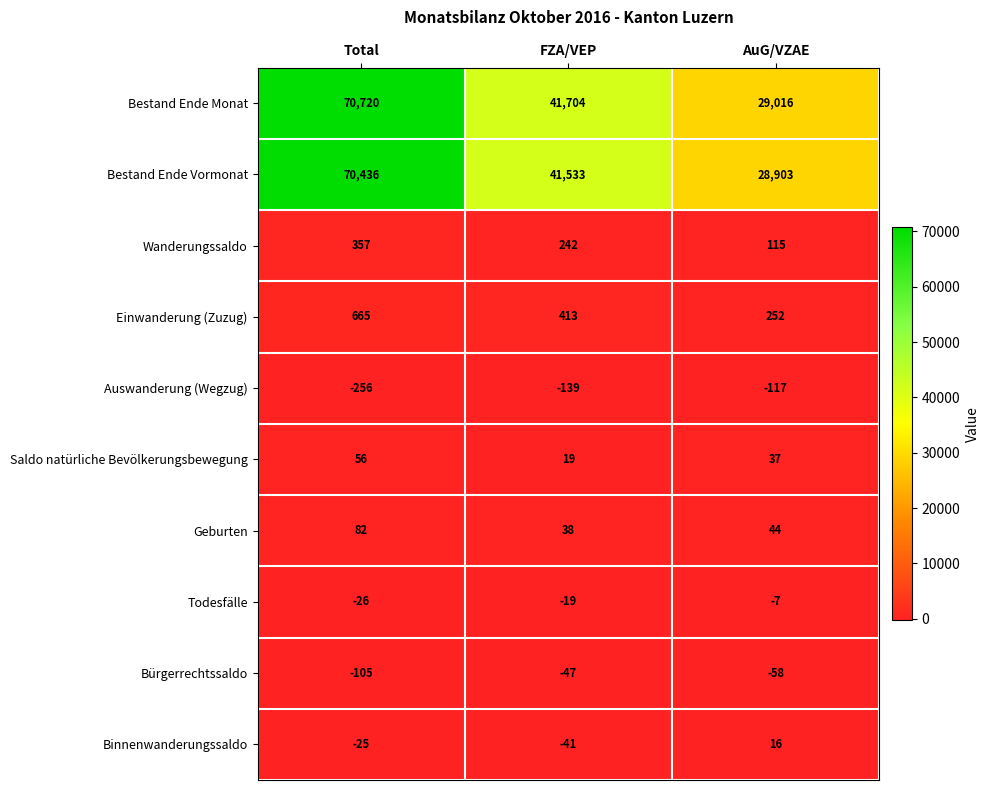

At Total, list the series in order from smallest to largest.

Auswanderung (Wegzug), Bürgerrechtssaldo, Todesfälle, Binnenwanderungssaldo, Saldo natürliche Bevölkerungsbewegung, Geburten, Wanderungssaldo, Einwanderung (Zuzug), Bestand Ende Vormonat, Bestand Ende Monat